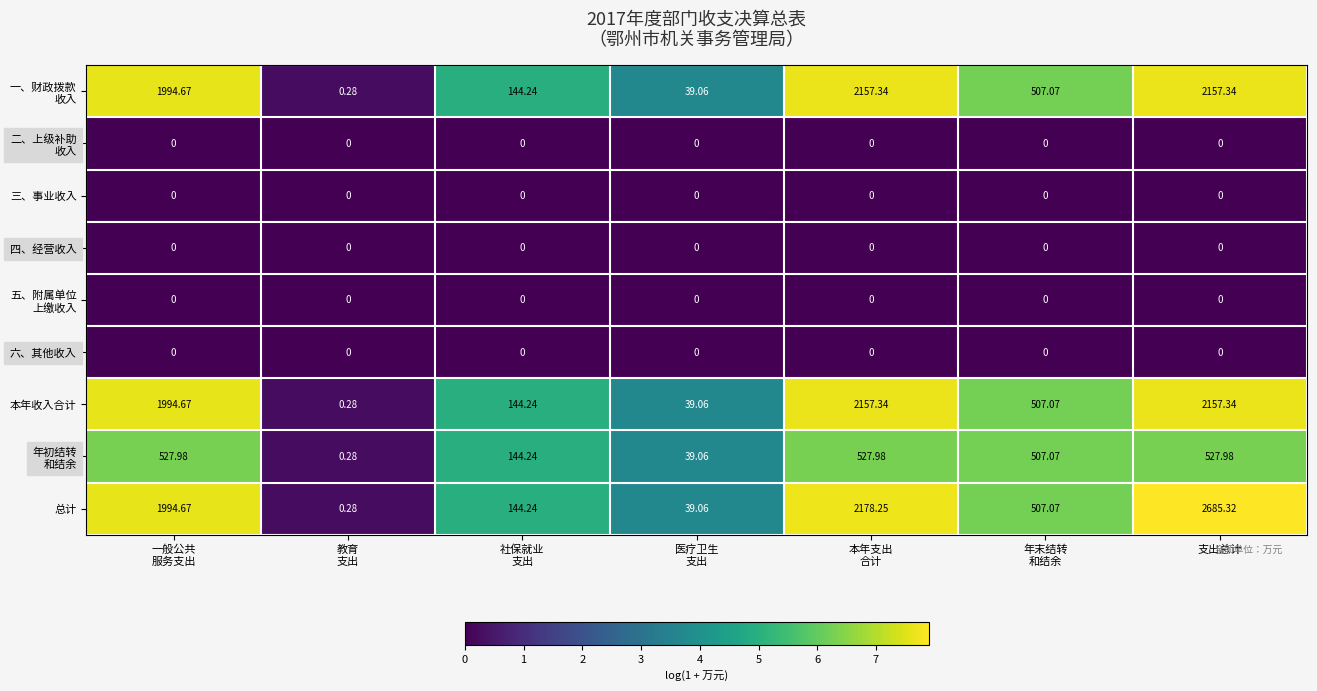

How many data points does each series have?

7